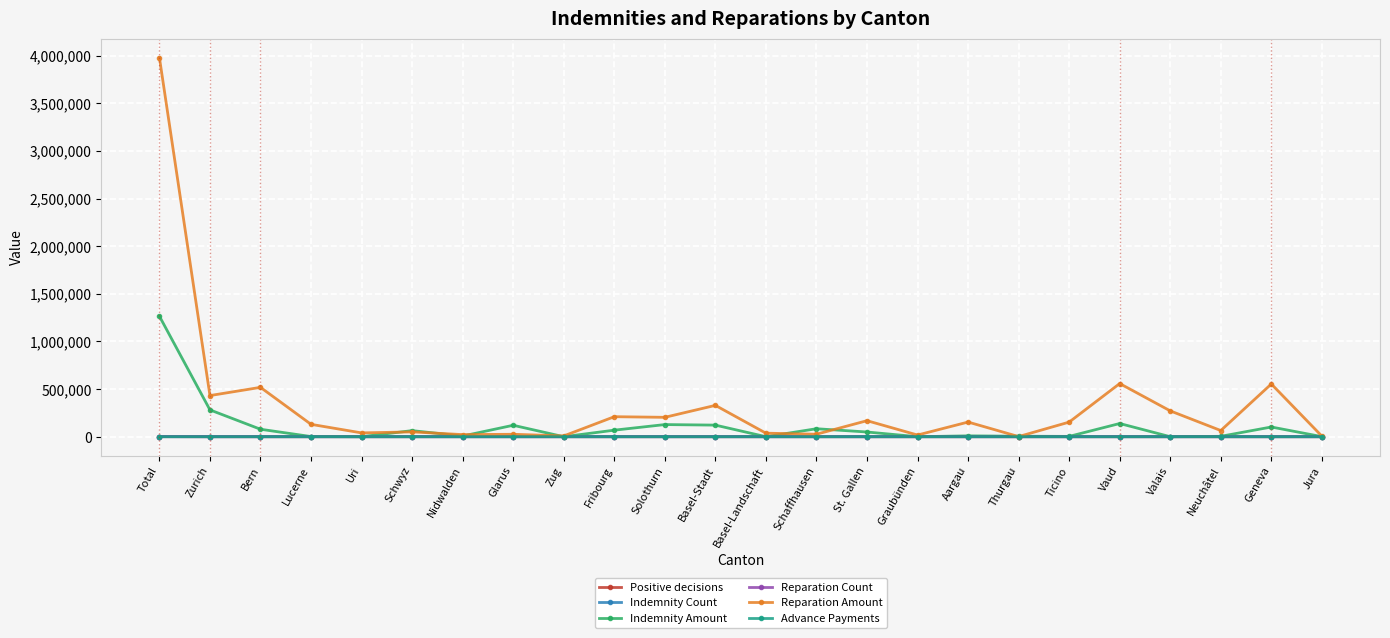

At which category is the sum across all series the highest?

Total